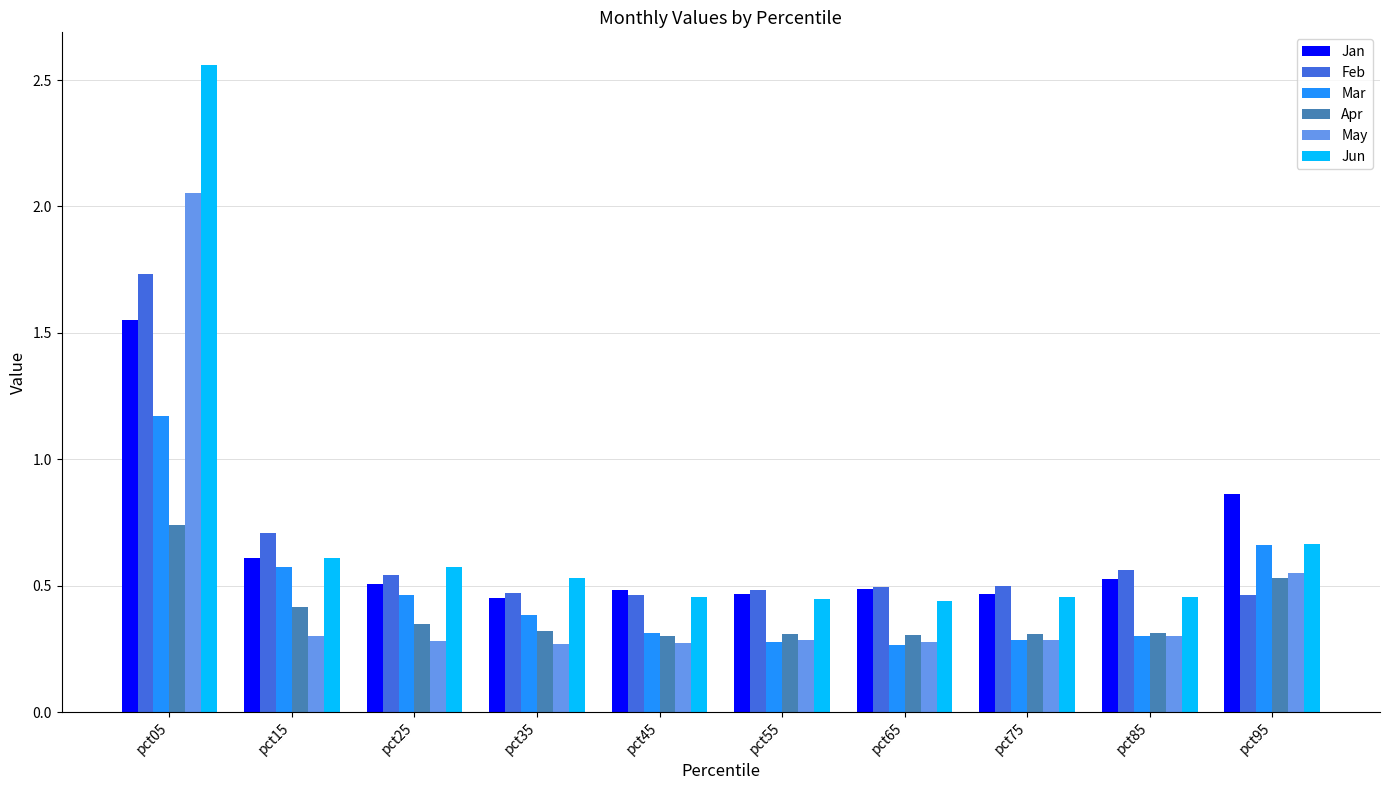

List the series in order of their peak value, lowest first.

Apr, Mar, Jan, Feb, May, Jun